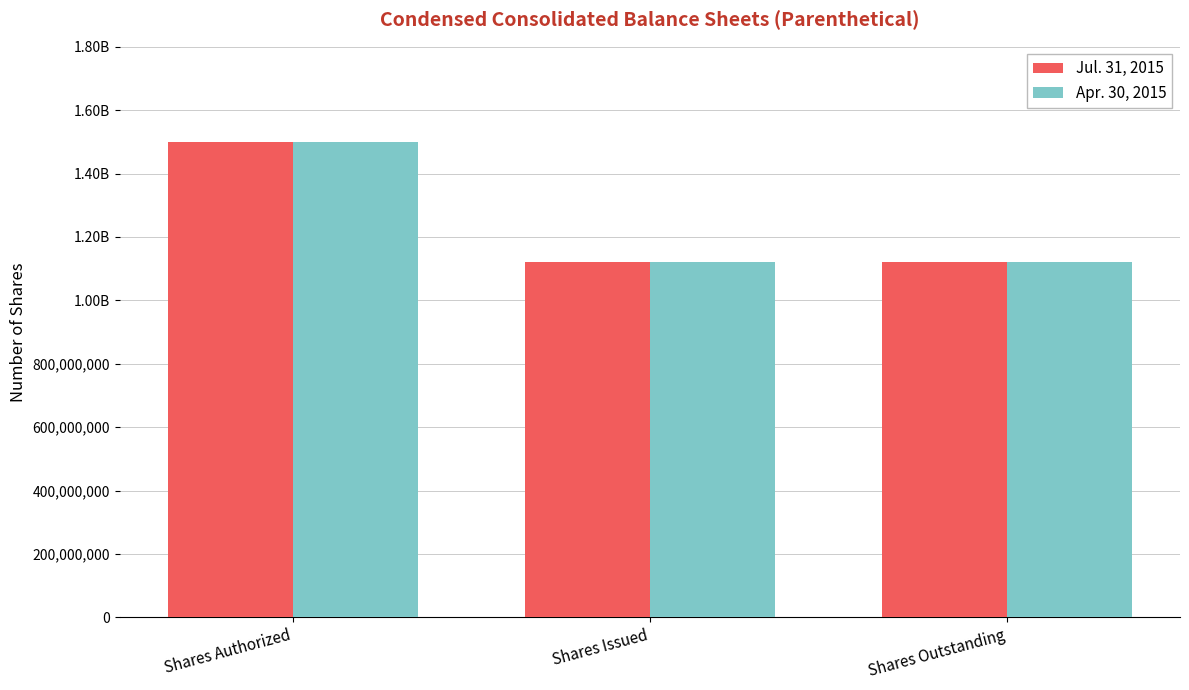

What is the difference between the Jul. 31, 2015 values at Shares Issued and Shares Authorized?

379656627